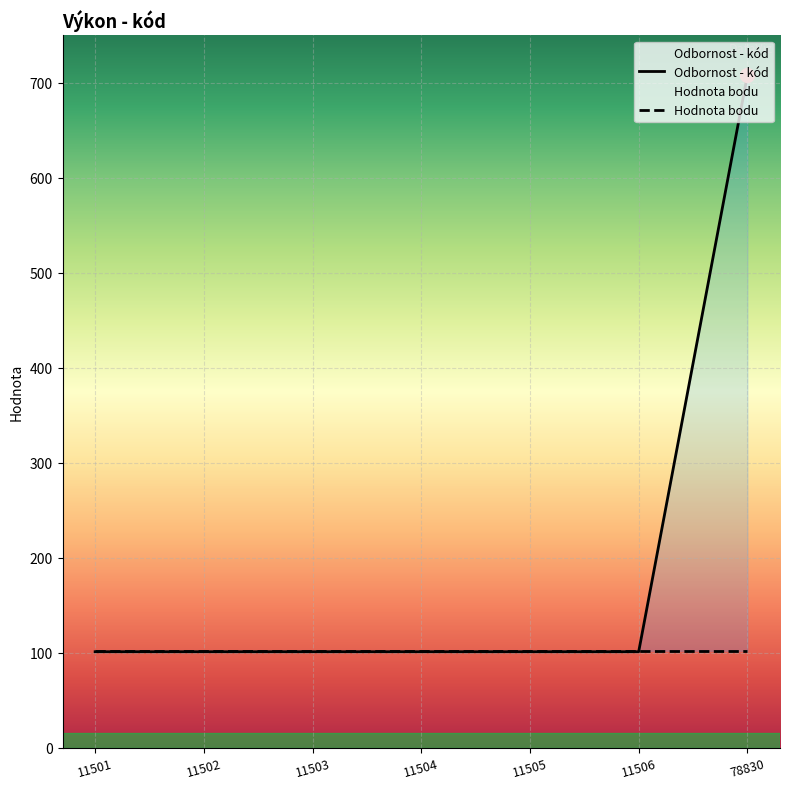

The Hodnota bodu series shows 152 at 11502. True or false?

False